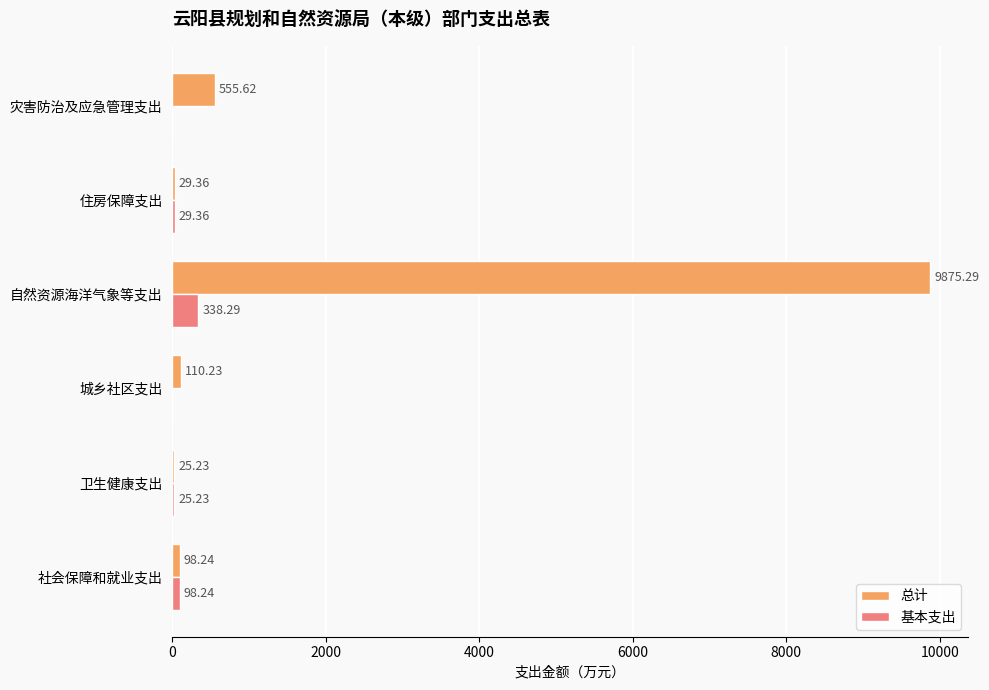

At which category is the sum across all series the highest?

自然资源海洋气象等支出